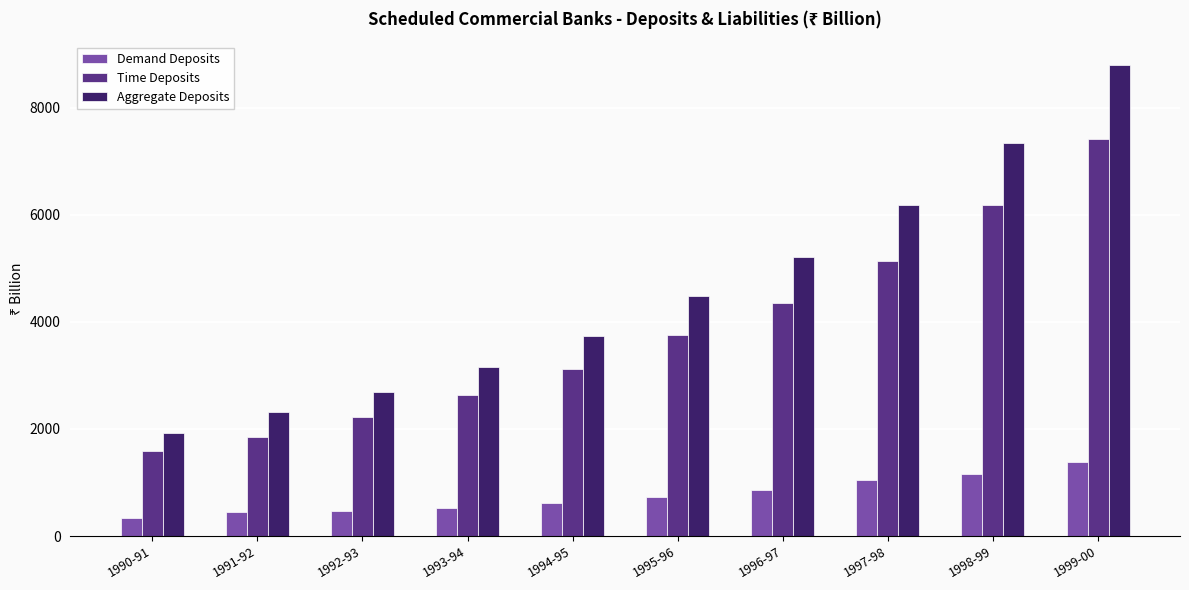

Which series changed the most between 1993-94 and 1995-96?

Aggregate Deposits